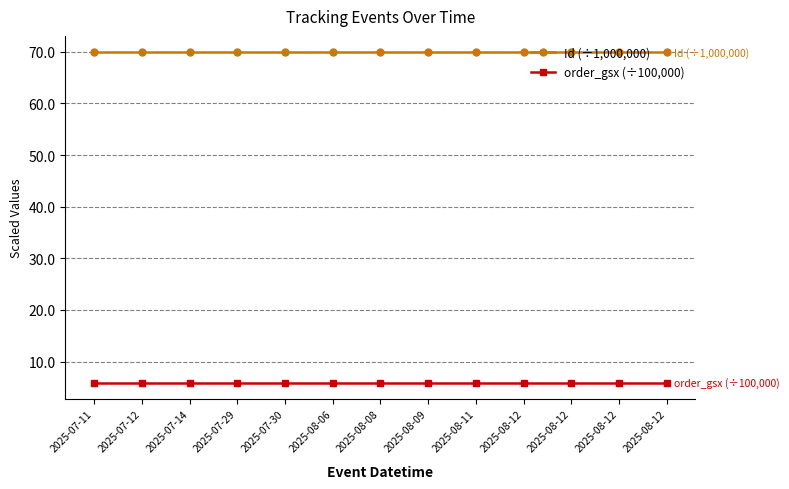

True or false: order_gsx (÷100,000) and Id (÷1,000,000) intersect in this chart.

False